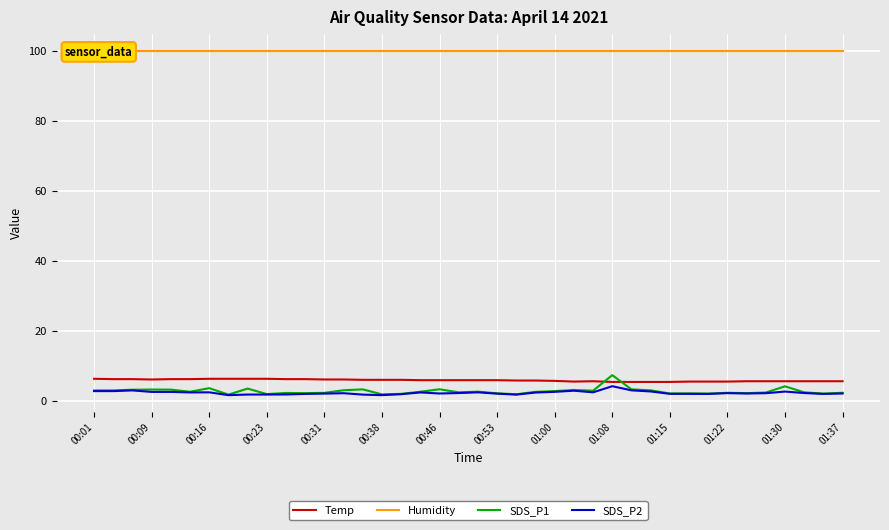

Reading left to right, list all the values displayed in this chart.

Temp: 6.4	6.3	6.3	6.2	6.3	6.3	6.4	6.4	6.4	6.4	6.3	6.3	6.2	6.2	6.1	6.1	6.1	6.0	6.0	6.0	6.0	6.0	5.9	5.9	5.8	5.6	5.7	5.5	5.5	5.5	5.5	5.6	5.6	5.6	5.7	5.7	5.7	5.7	5.7	5.7
Humidity: 99.9	99.9	99.9	99.9	99.9	99.9	99.9	99.9	99.9	99.9	99.9	99.9	99.9	99.9	99.9	99.9	99.9	99.9	99.9	99.9	99.9	99.9	99.9	99.9	99.9	99.9	99.9	99.9	99.9	99.9	99.9	99.9	99.9	99.9	99.9	99.9	99.9	99.9	99.9	99.9
SDS_P1: 3.1	3.1	3.3	3.3	3.3	2.7	3.7	1.9	3.6	2.0	2.4	2.3	2.4	3.1	3.4	1.9	2.1	2.7	3.4	2.5	2.7	2.2	2.0	2.7	2.9	3.2	3.0	7.5	3.4	3.1	2.2	2.2	2.2	2.4	2.3	2.5	4.2	2.5	2.2	2.4
SDS_P2: 2.9	2.9	3.1	2.6	2.6	2.5	2.5	1.7	1.9	1.9	1.9	2.1	2.2	2.3	1.9	1.7	2.0	2.5	2.2	2.3	2.5	2.1	1.9	2.5	2.7	3.0	2.5	4.3	3.1	2.8	2.1	2.1	2.1	2.3	2.2	2.3	2.8	2.3	2.1	2.2